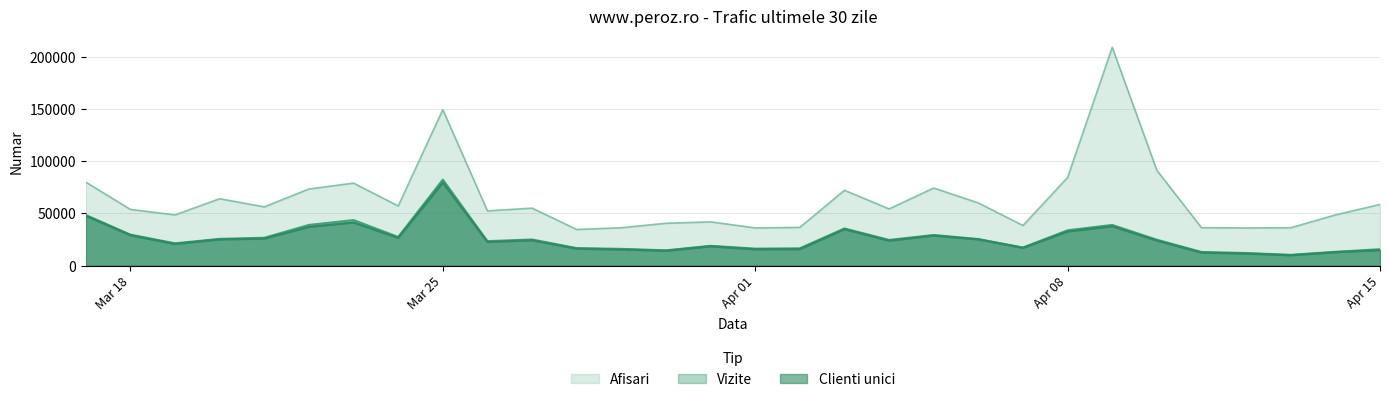

What is the difference between the Clienti unici values at 2024.4.2 and 2024.3.27?

8505